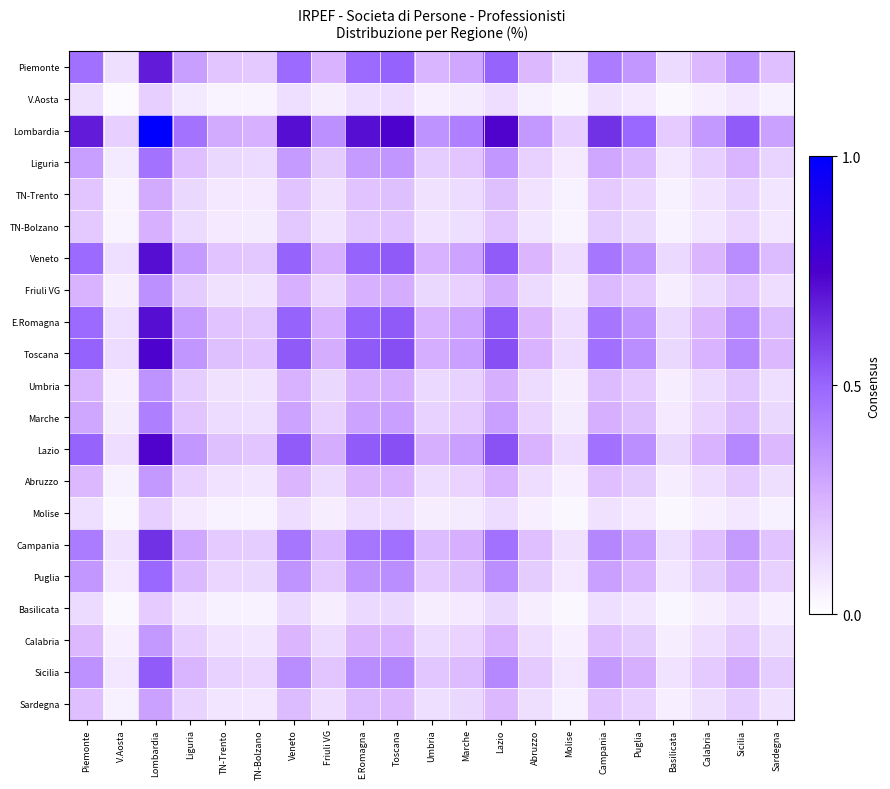

Count the number of categories in the chart.

21